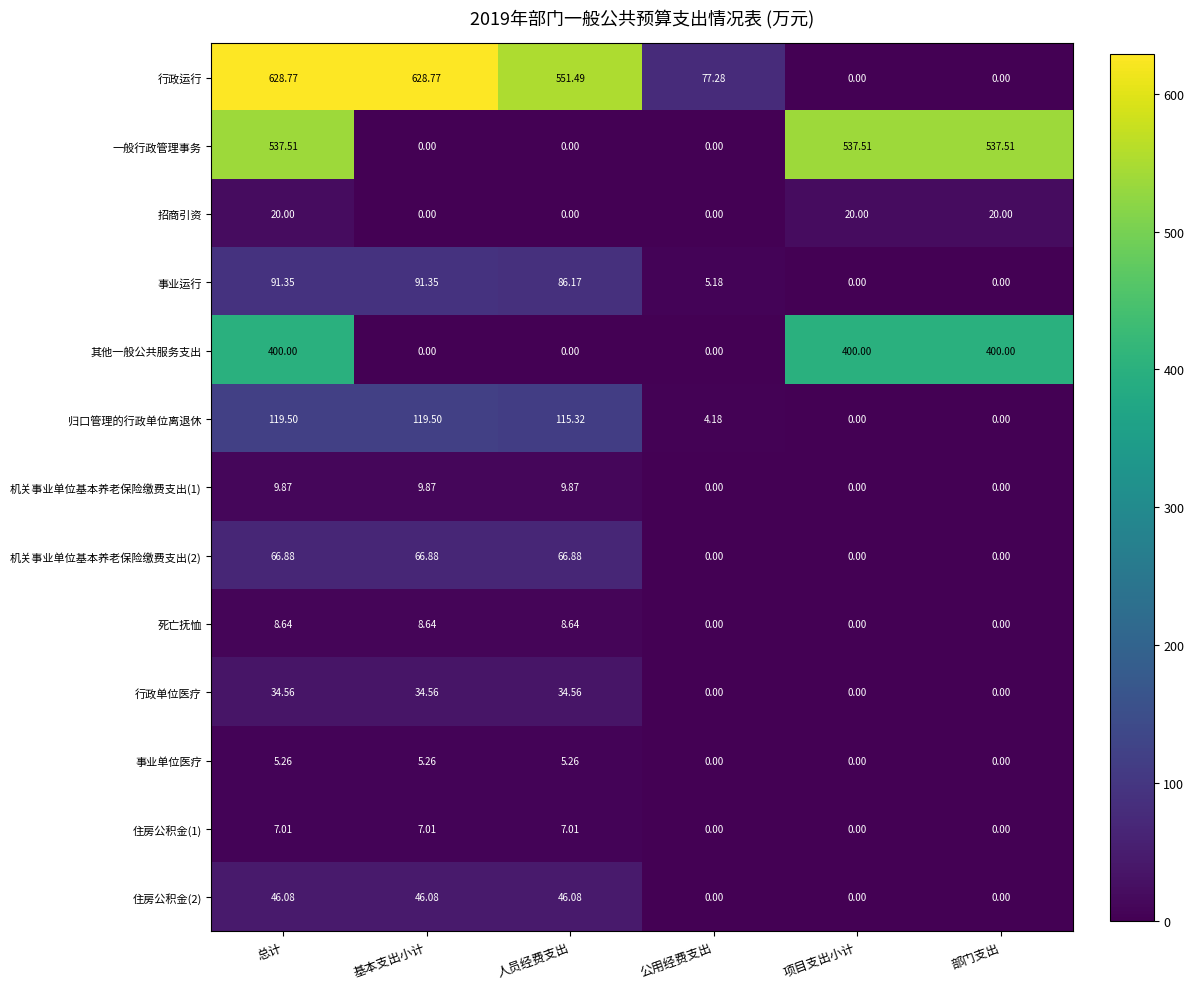

How many data points in 死亡抚恤 are less than 8?

3